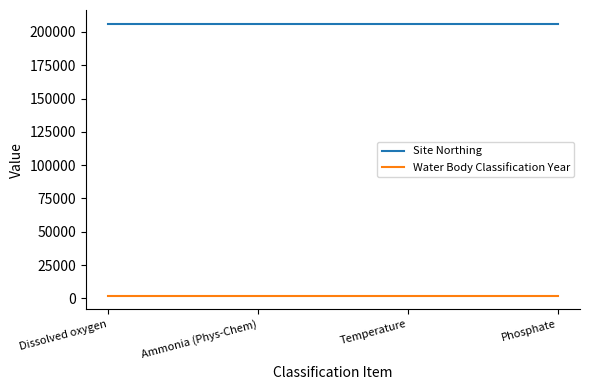

The value of Site Northing at Phosphate is 206200. True or false?

True